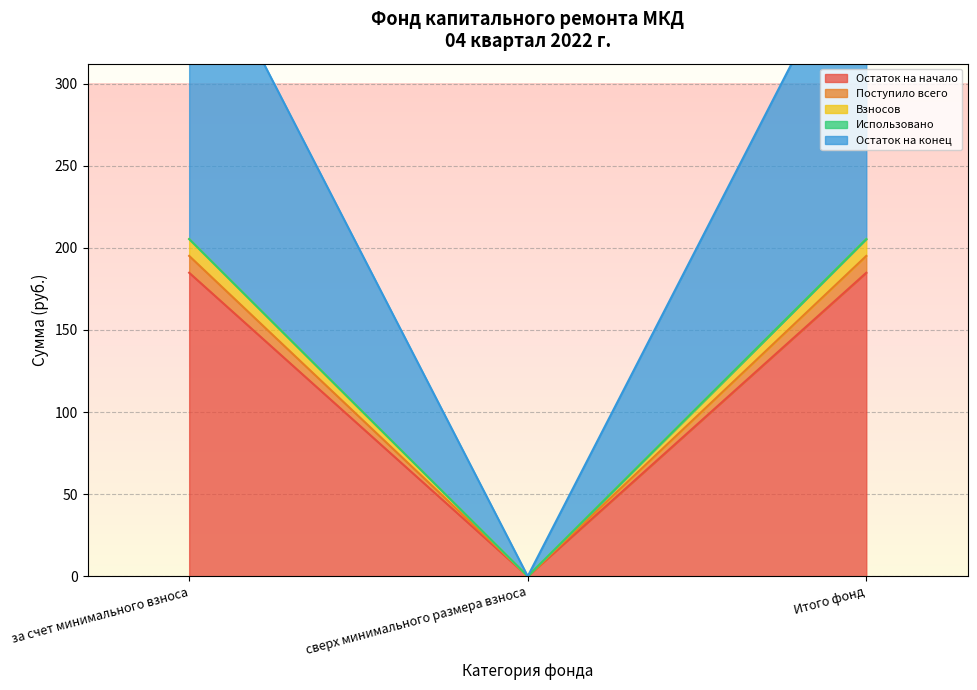

What value does the Остаток на конец series have at Итого фонд?

400.4